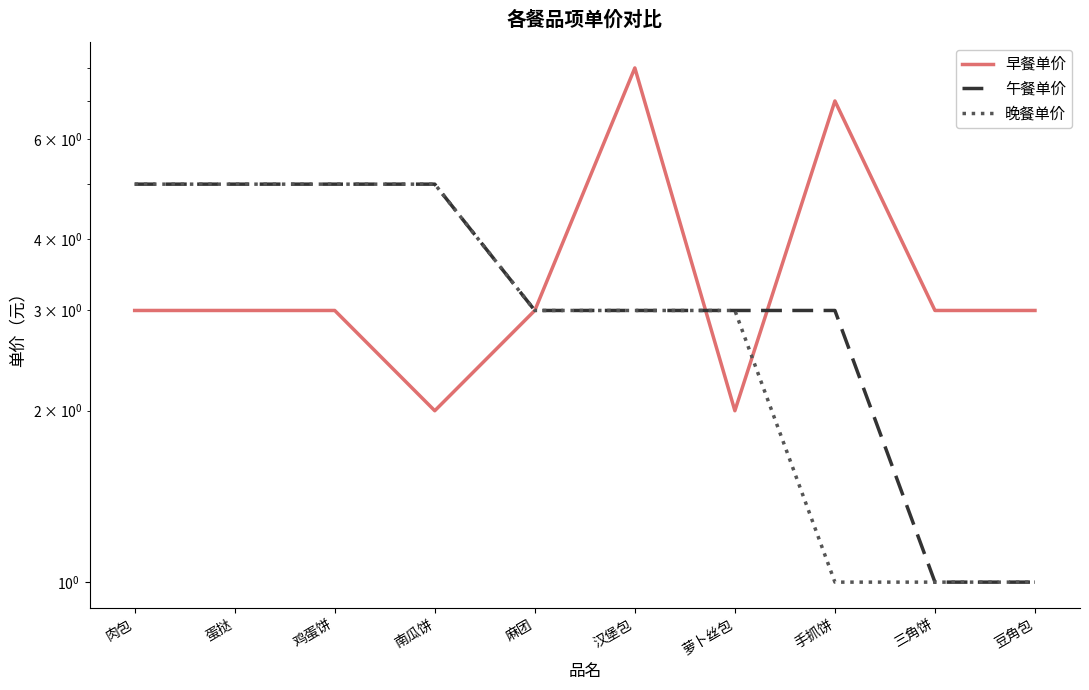

How many 晚餐单价 values are between 1 and 5?

10